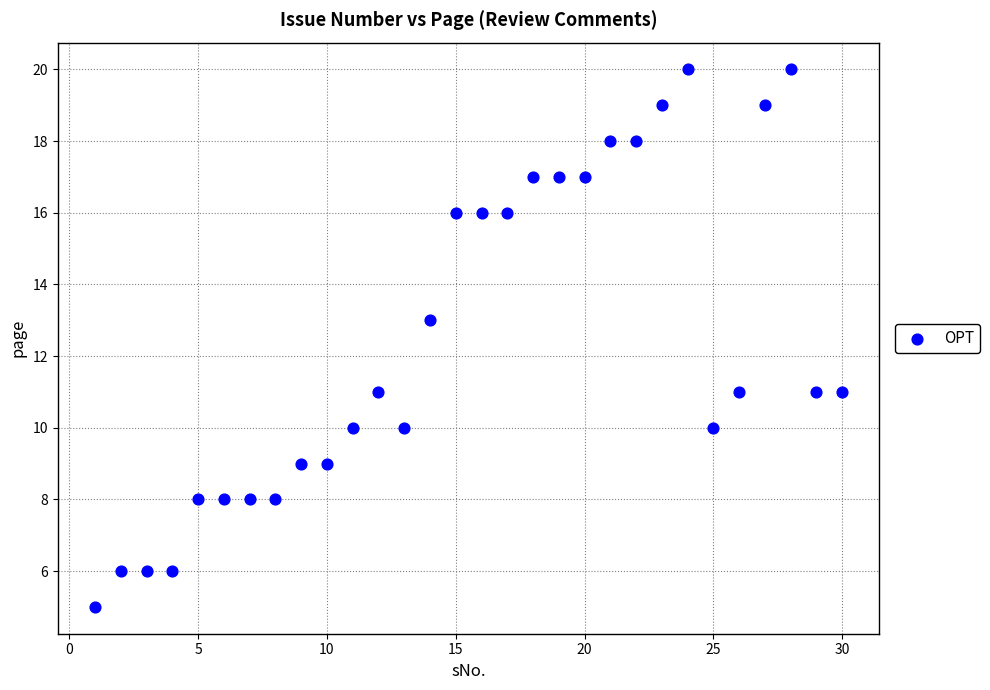

What is the range of Y values (max minus min)?

15